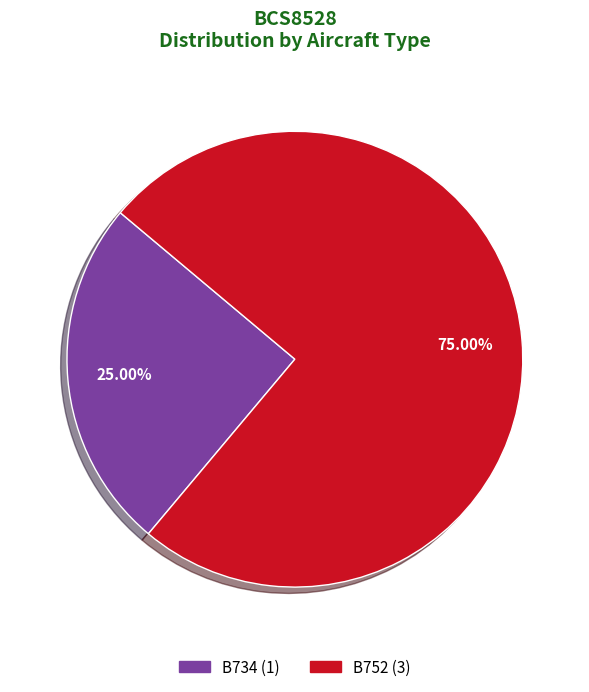

What is the ratio of the value at B752 to the value at B734?

3.0